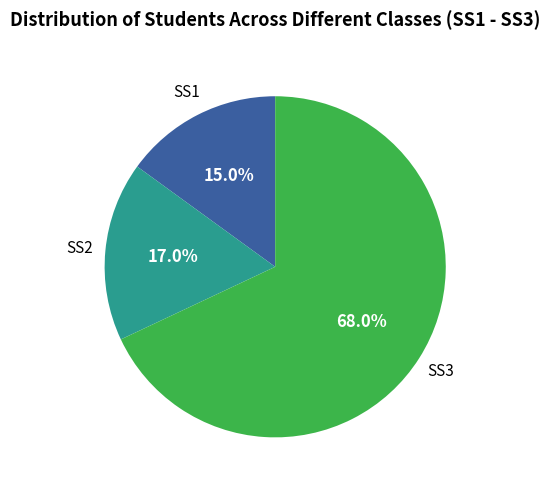

Is there a majority slice in this chart?

Yes